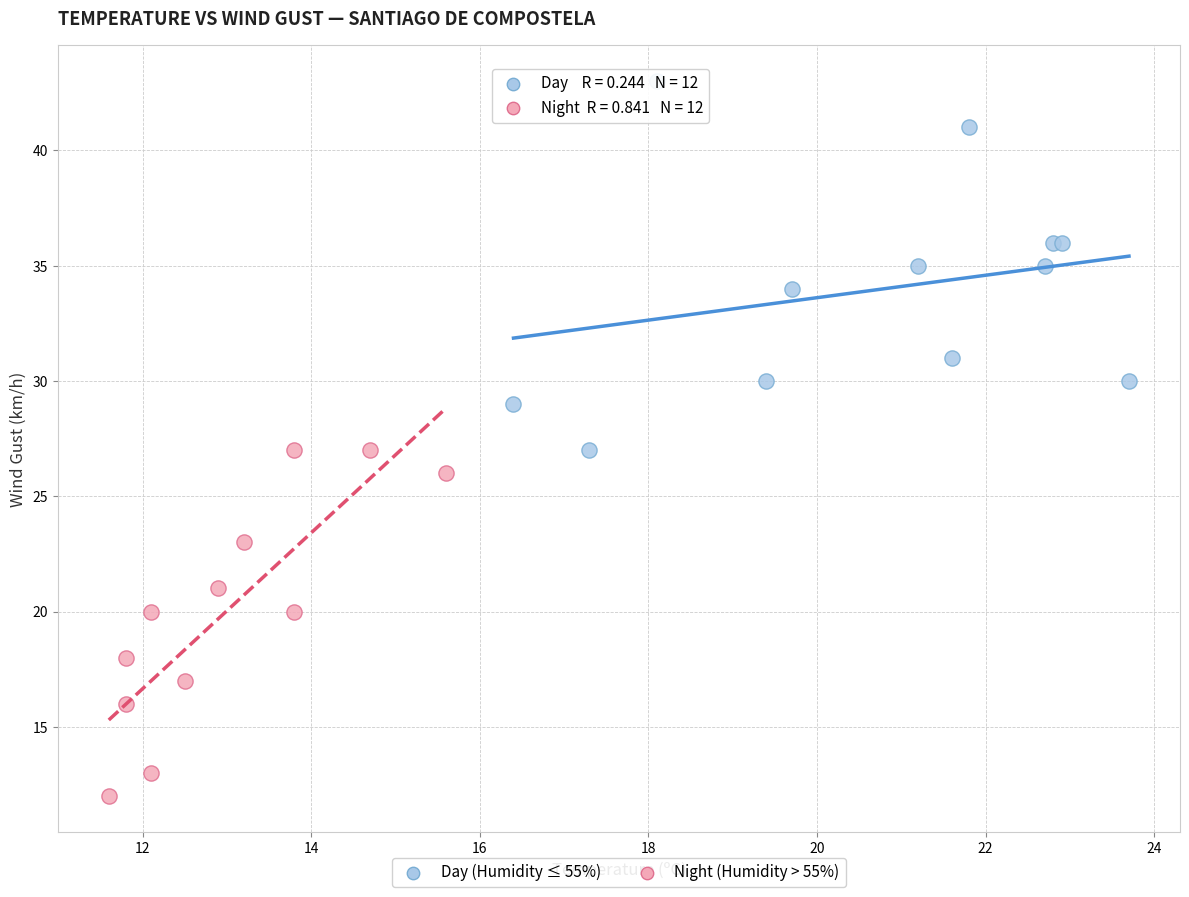

Which series has the widest spread of Y values?

Day (Humidity ≤ 55%)